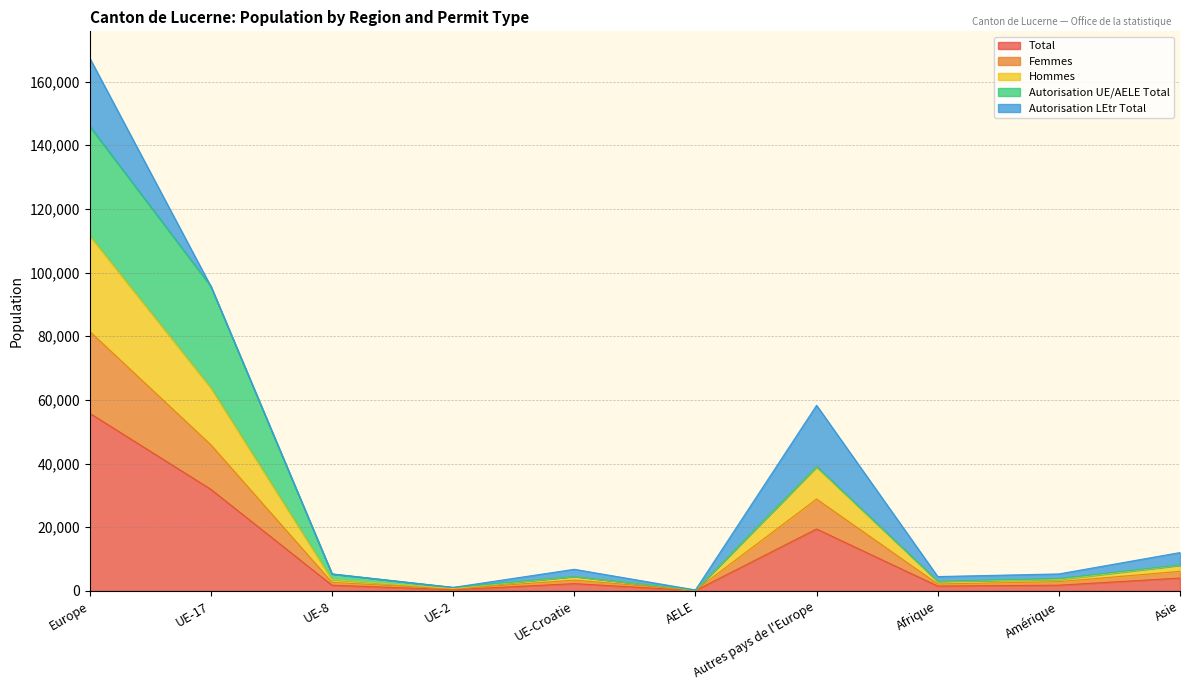

Where is Femmes nearest to the value 40835?

UE-17